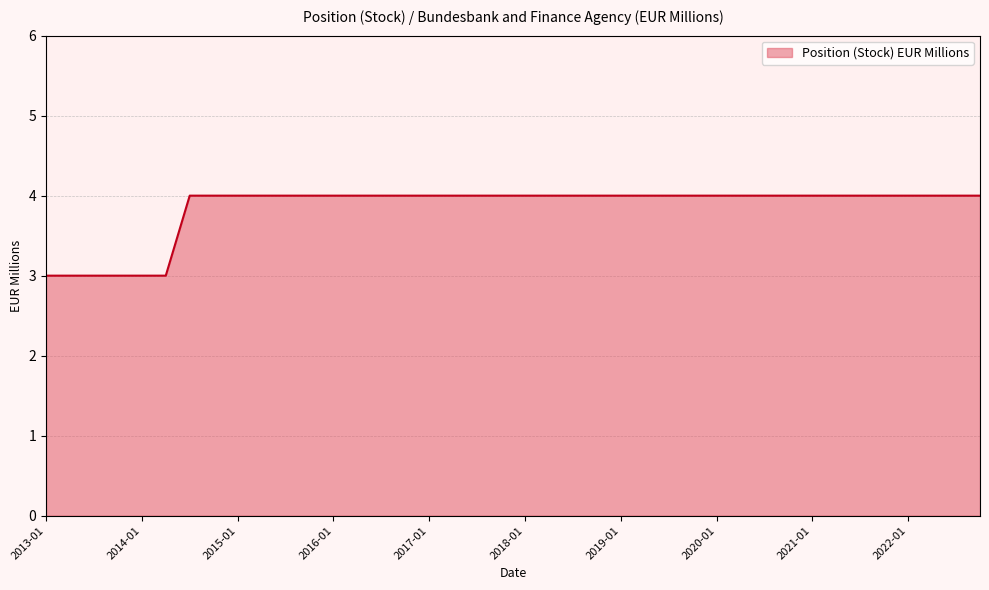

How many distinct data groups are displayed?

1